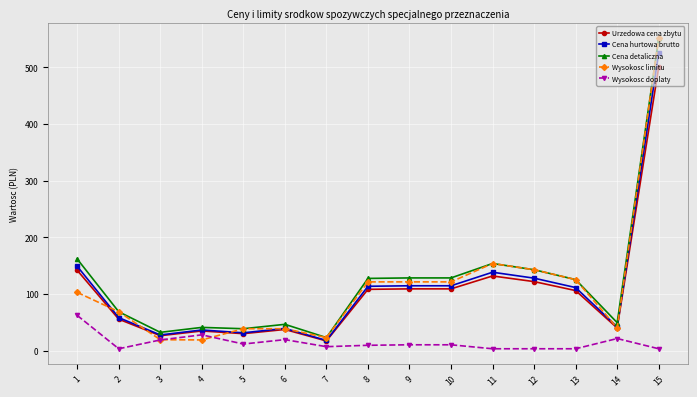

At which category is the sum across all series the highest?

15